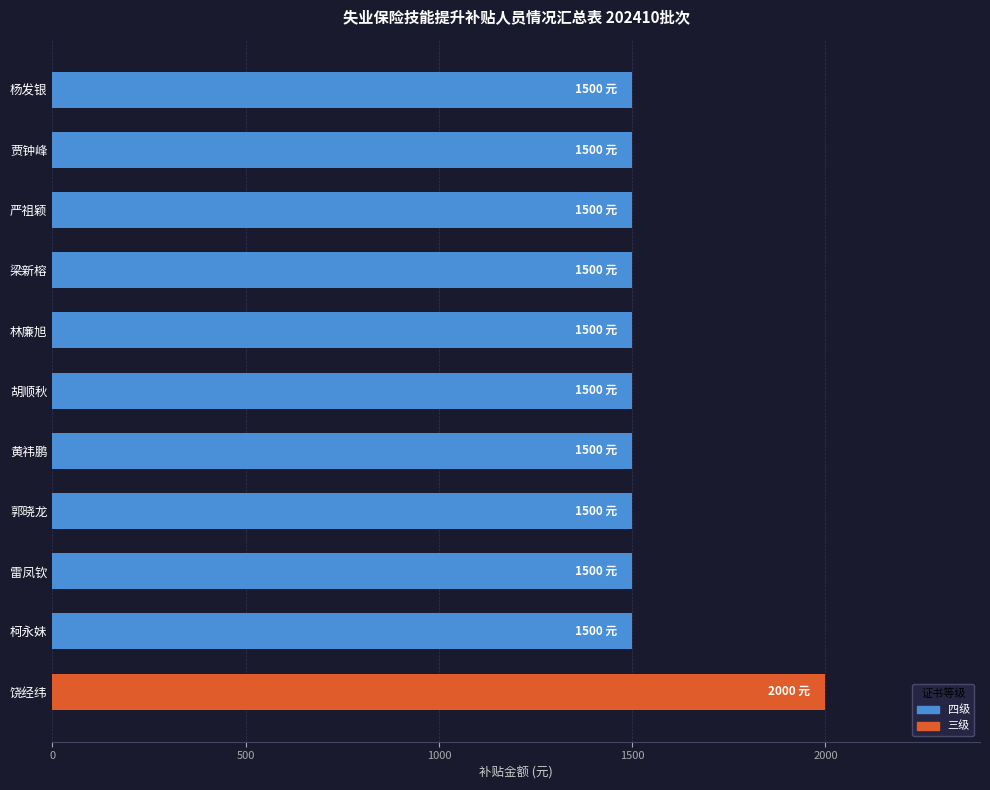

True or false: the data shows 2223 at 胡顺秋.

False